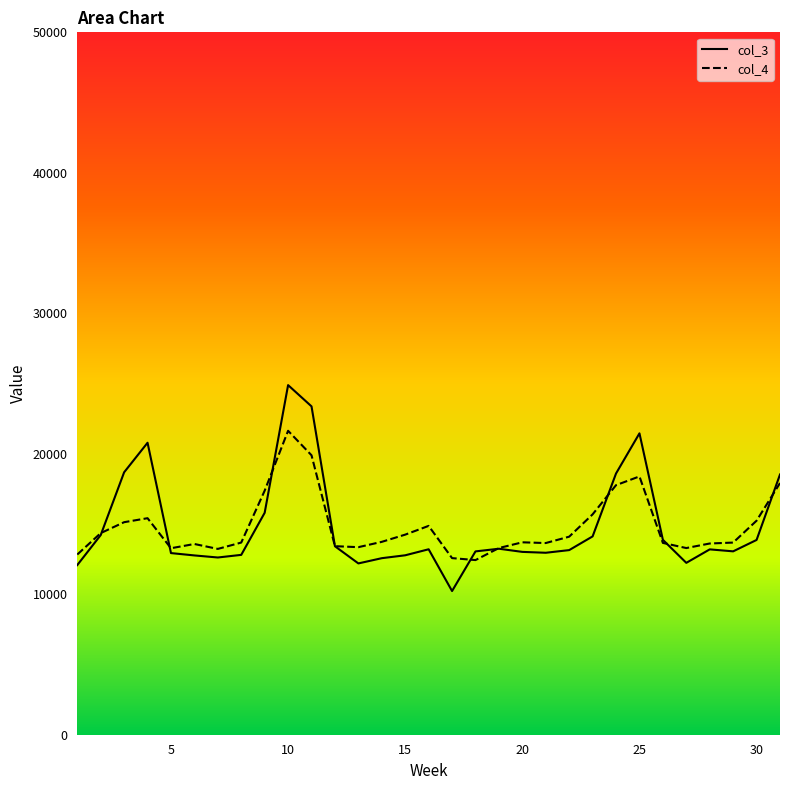

At which category is the sum across all series the highest?

10